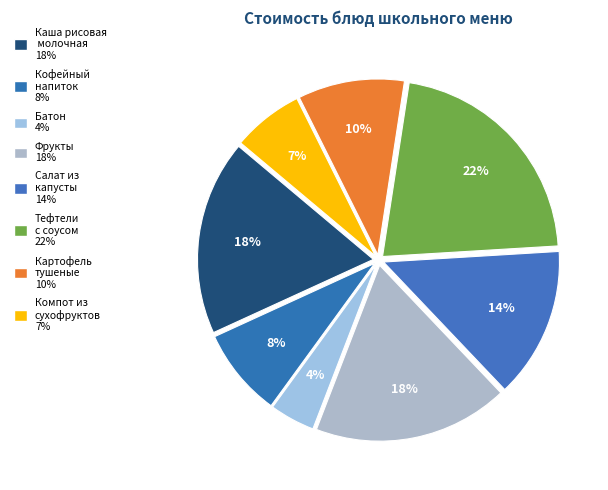

True or false: Картофель тушеные accounts for 10% of the total.

True